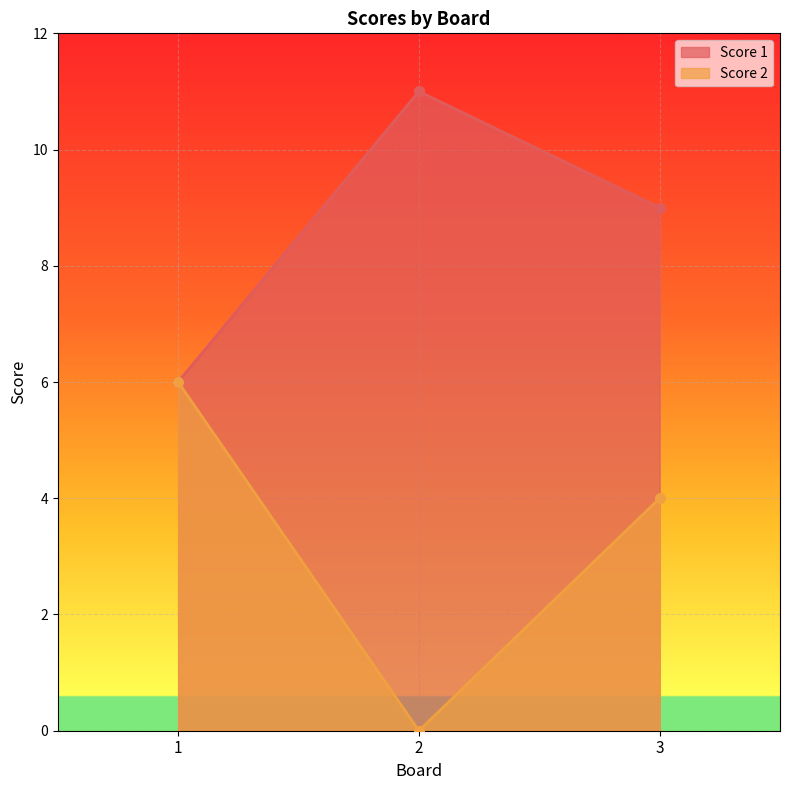

Rank the categories by Score 1 value from lowest to highest.

1, 3, 2